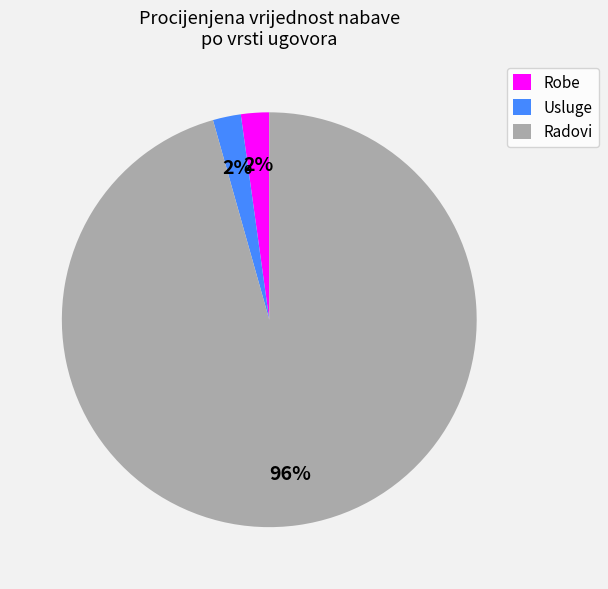

Which has a higher value, Robe or Radovi?

Radovi